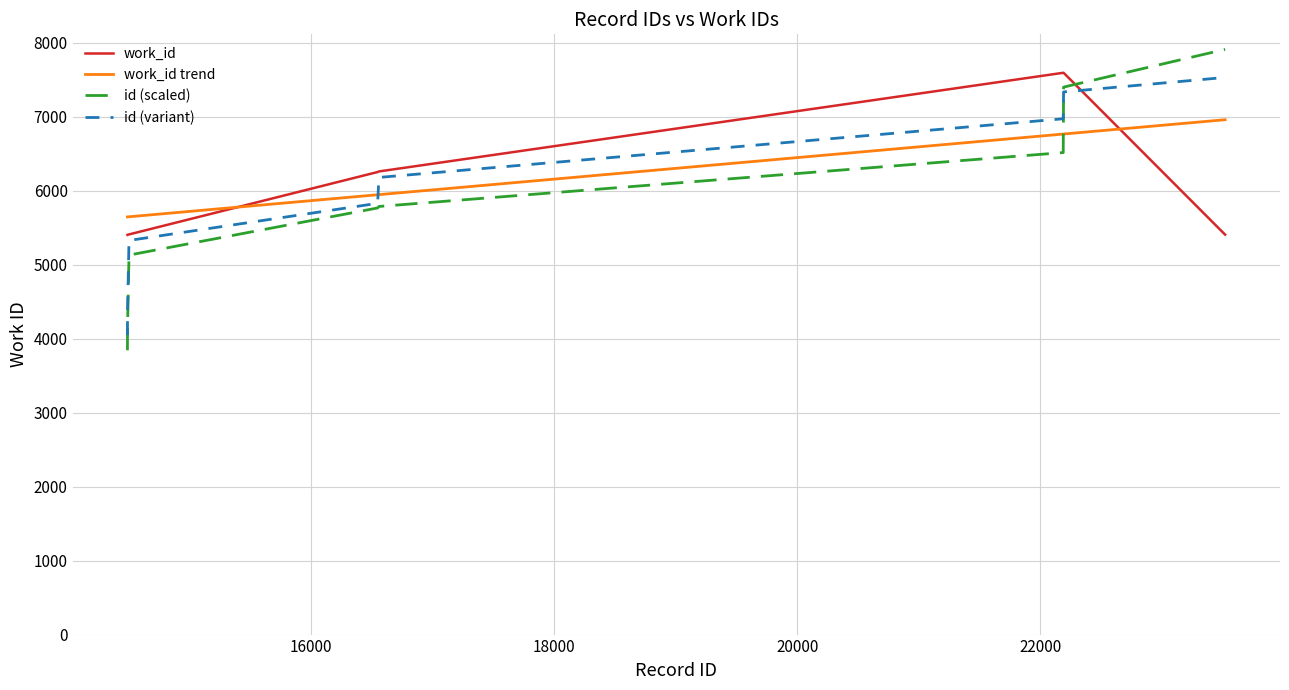

Which series has the largest range (max minus min)?

id (scaled)